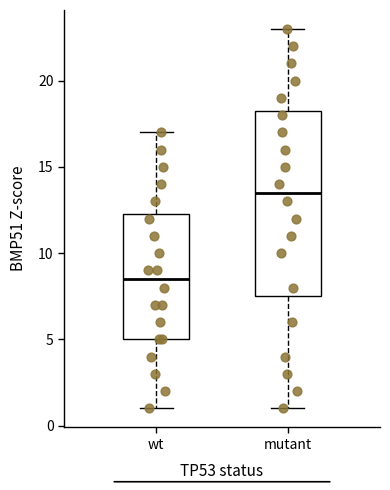

Comparing the boxes themselves (not the whiskers), which one is the tallest?

mutant